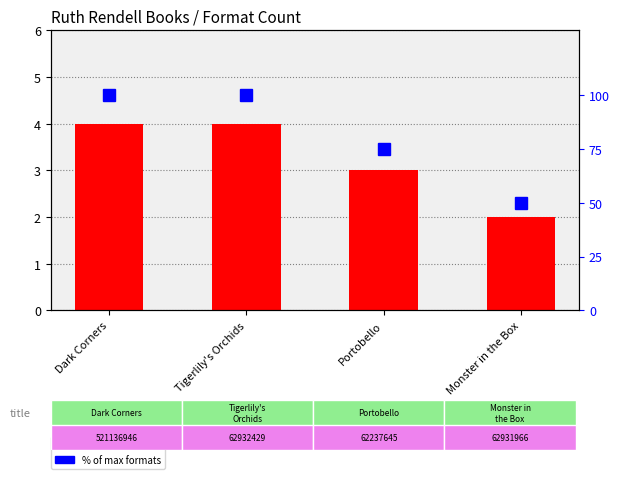

What is the value of the % of max formats bar at the 4th from the left?

50